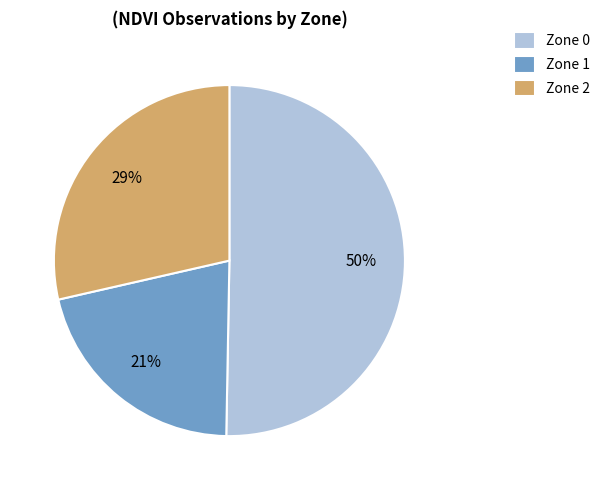

Which has a higher value, Zone 1 or Zone 2?

Zone 2